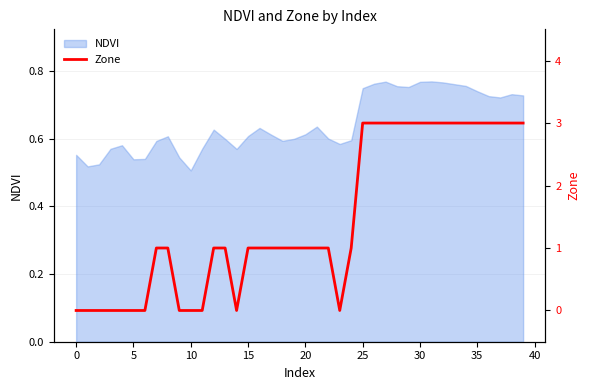

The chart shows a value of -1 at 14. True or false?

False